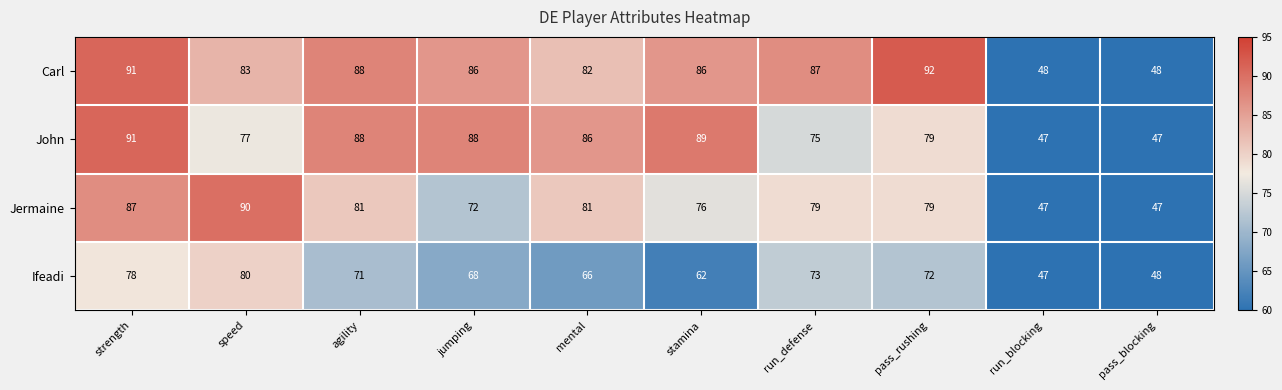

What is the greatest value displayed?

92